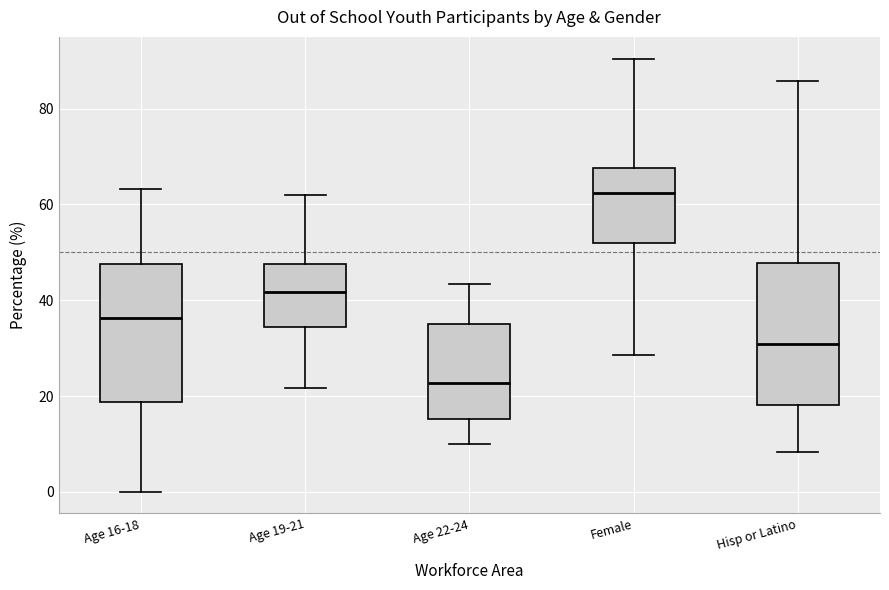

Reading left to right, transcribe this box plot: for each box, give where its median line is, the range the box spans, and where its two whiskers end, as read against the y-axis. The values are not printed on the chart, so give them approximately, as read against the axis.

Age 16-18: median 36, box 18 to 48, whiskers 0 to 64
Age 19-21: median 42, box 34 to 48, whiskers 22 to 62
Age 22-24: median 22, box 16 to 36, whiskers 10 to 44
Female: median 62, box 52 to 68, whiskers 28 to 90
Hisp or Latino: median 30, box 18 to 48, whiskers 8 to 86